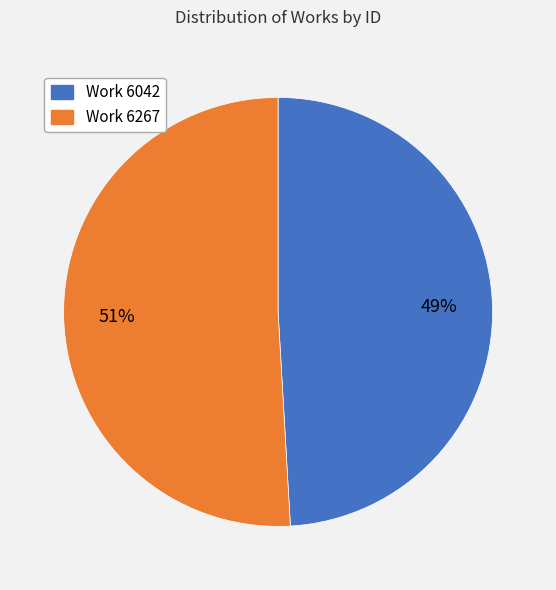

Between Work 6042 and Work 6267, which is larger?

Work 6267